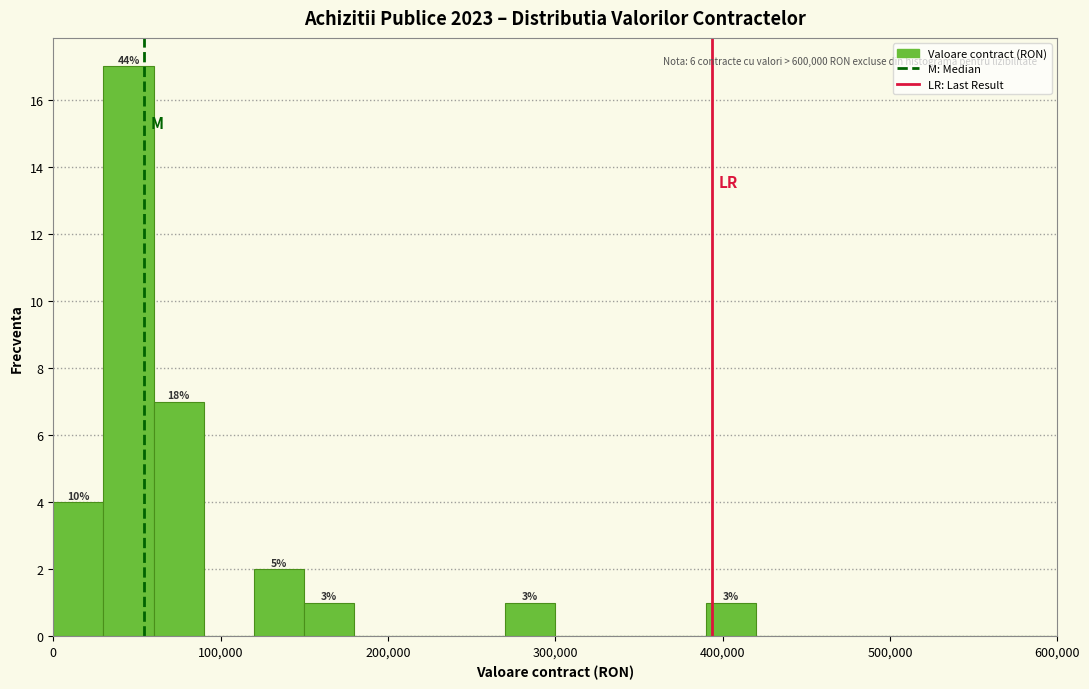

Read against the x-axis, roughly where is the centre of the tallest bar?

50000